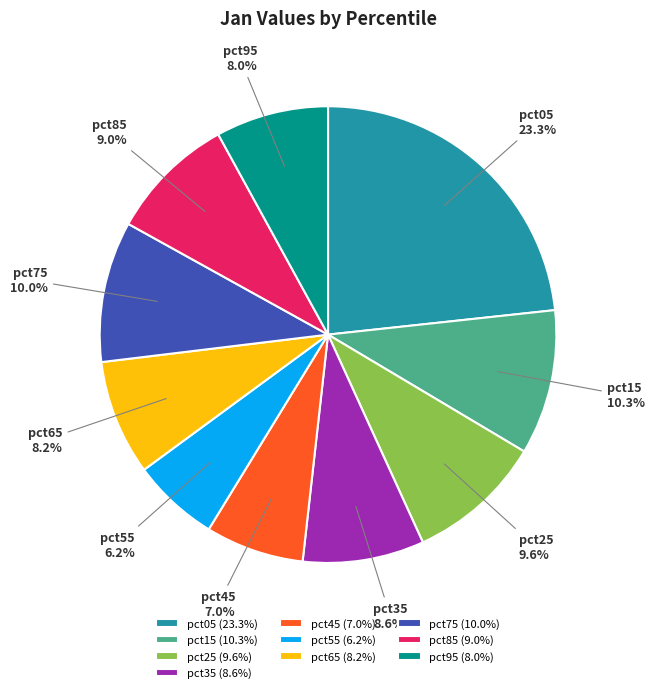

Is there any slice that represents more than half of the pie?

No